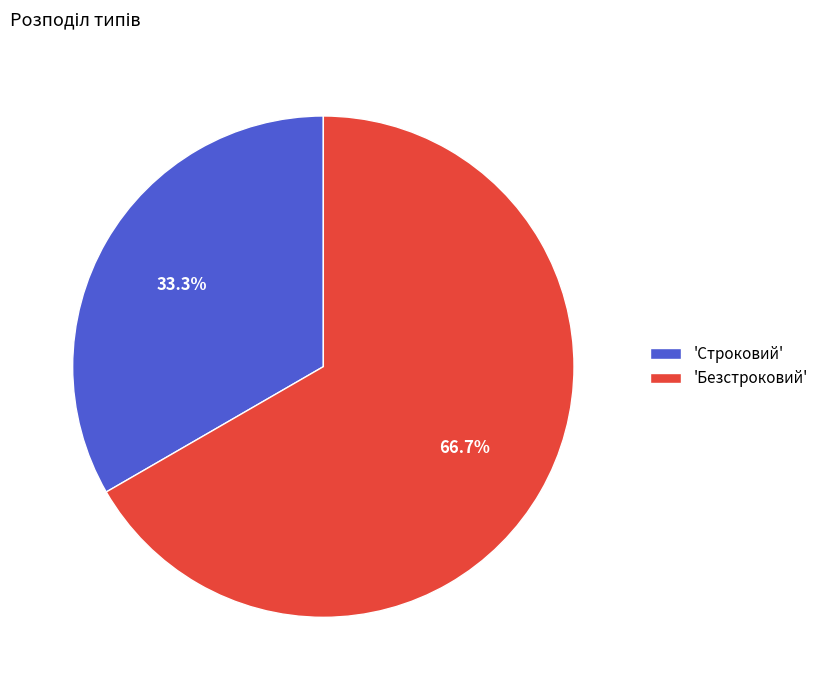

Which category has the smallest portion of the pie?

'Строковий'